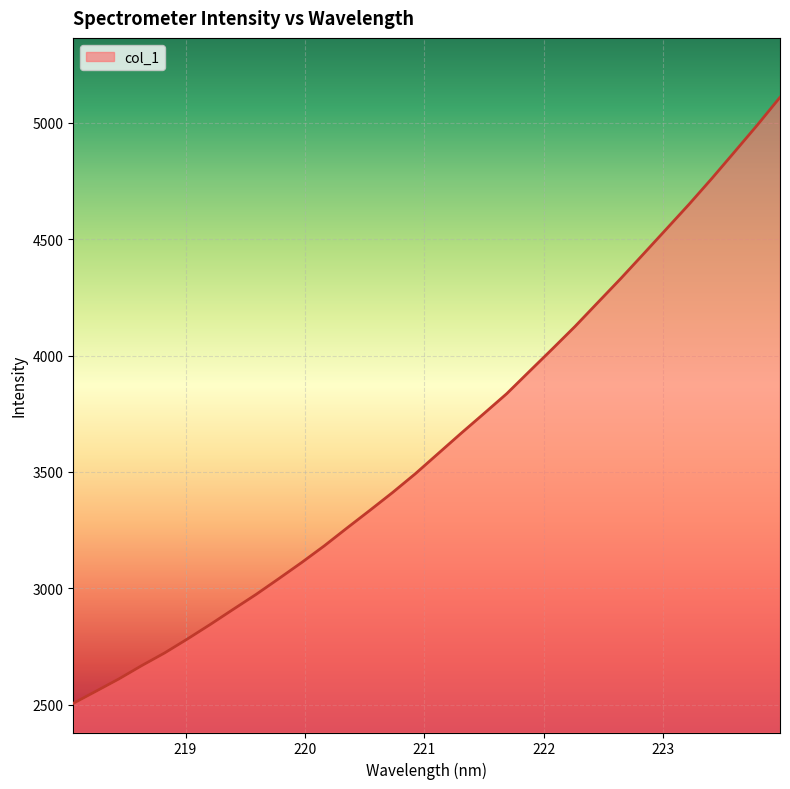

What is the maximum value shown in the chart?

5109.1